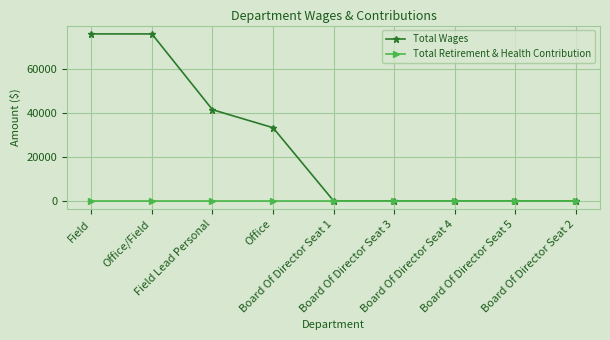

Which series has the largest range (max minus min)?

Total Wages